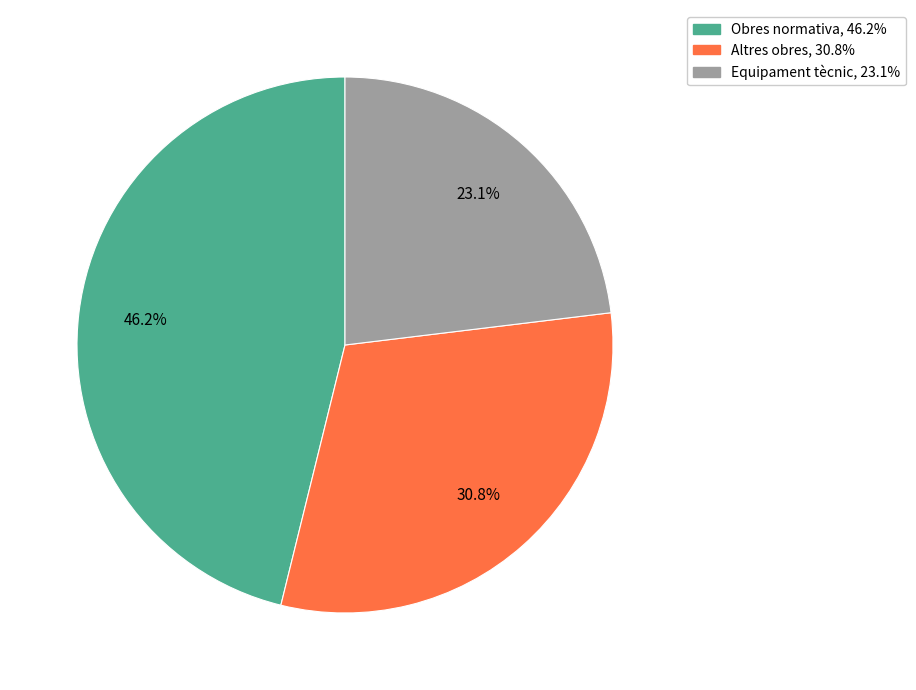

To the nearest percent, what percentage of the pie is Equipament tècnic?

23%